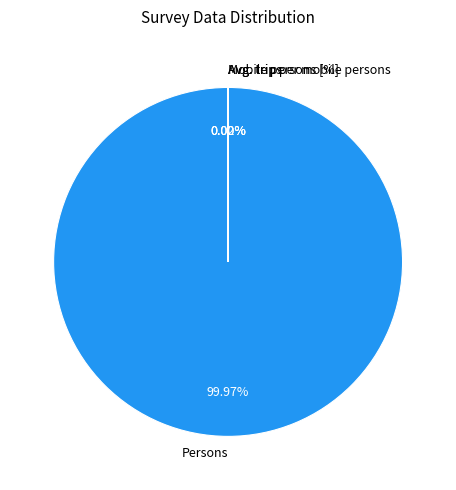

Is it true that Persons is 100% of the pie?

True